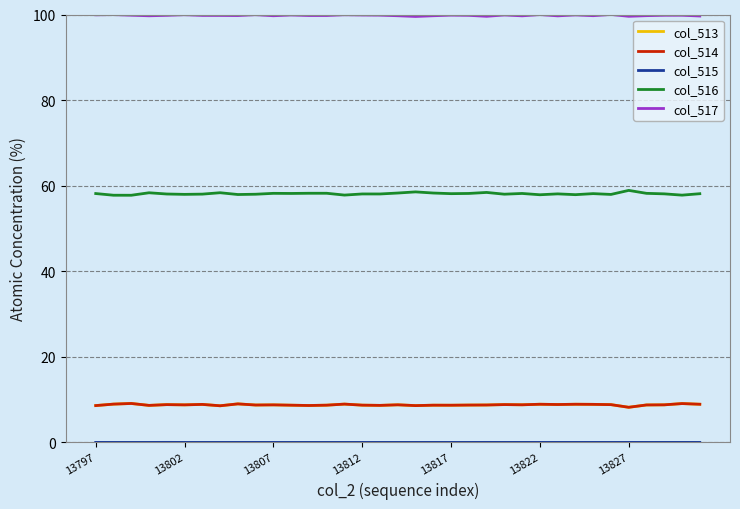

Which series has the largest total across all categories?

col_517